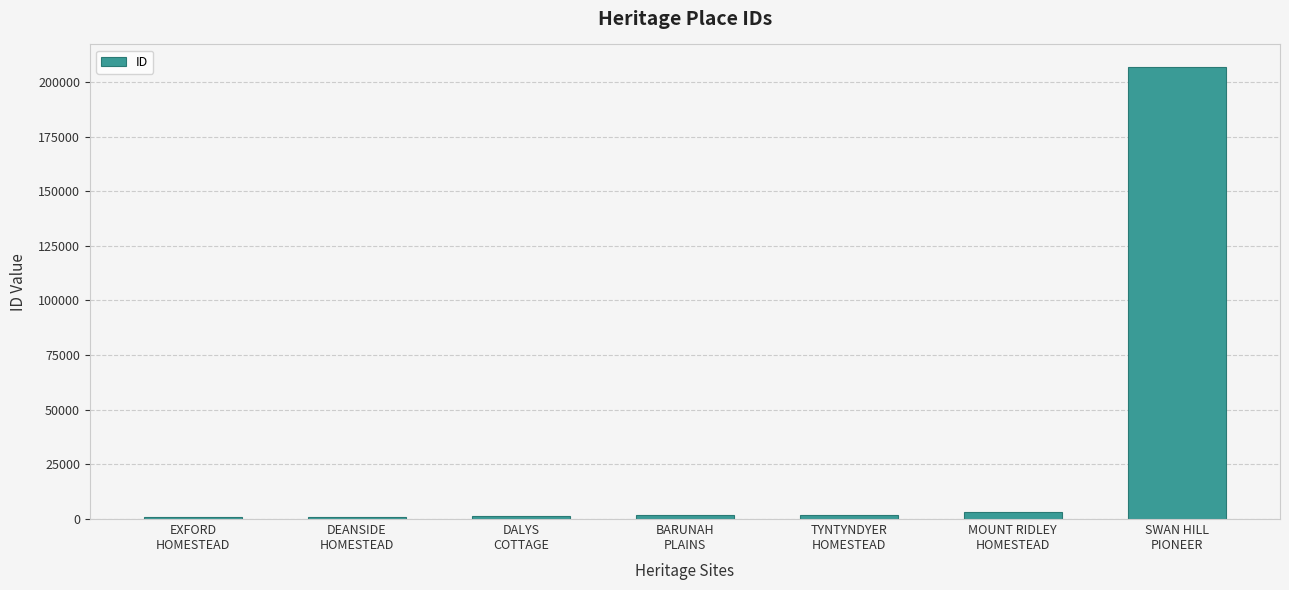

How many data points are less than 1857?

3